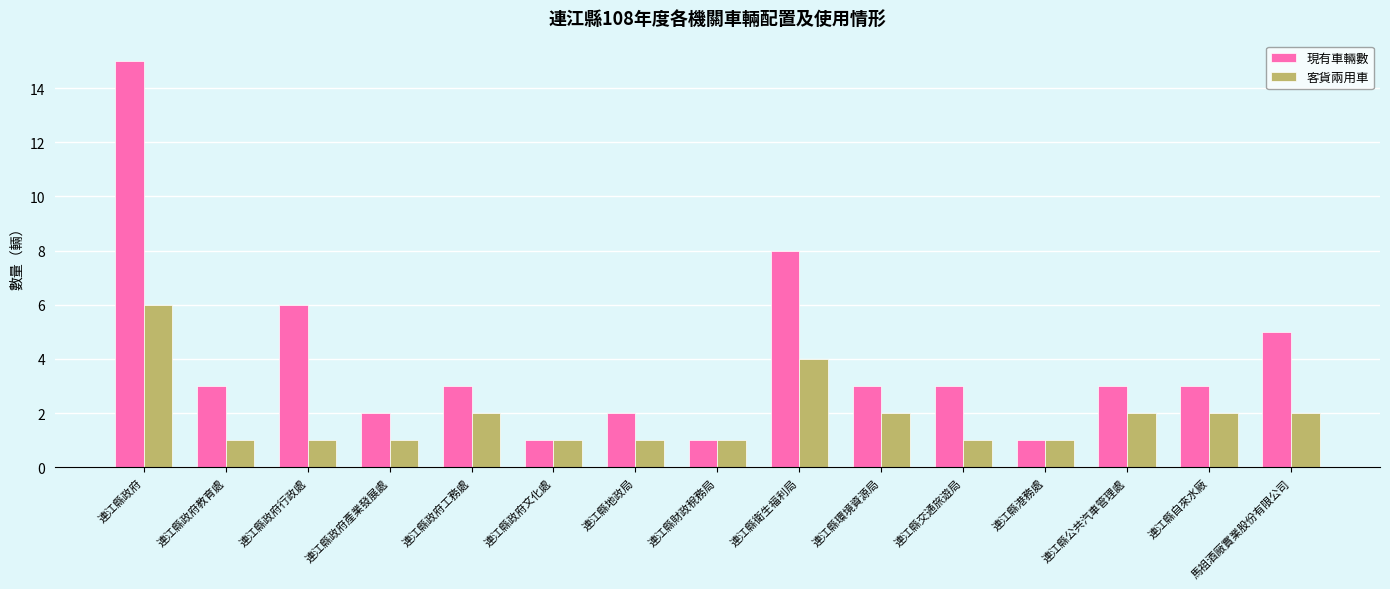

Rank the series at 連江縣政府行政處 from lowest to highest value.

客貨兩用車, 現有車輛數